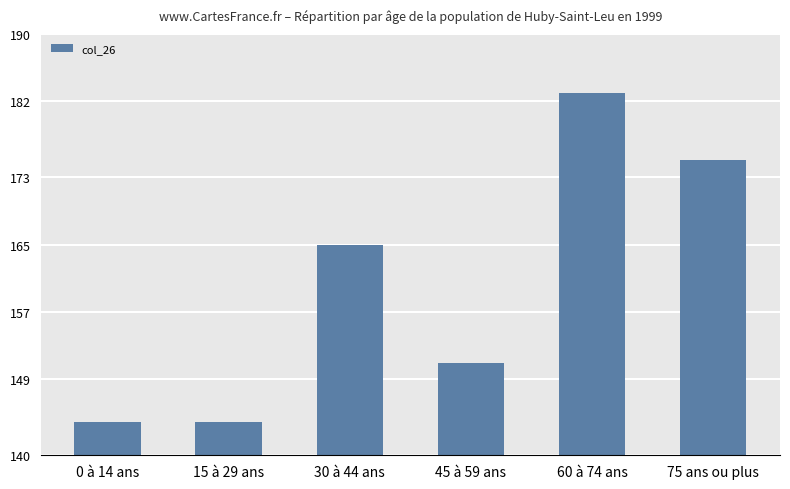

Between 15 à 29 ans and 30 à 44 ans, which is larger?

30 à 44 ans